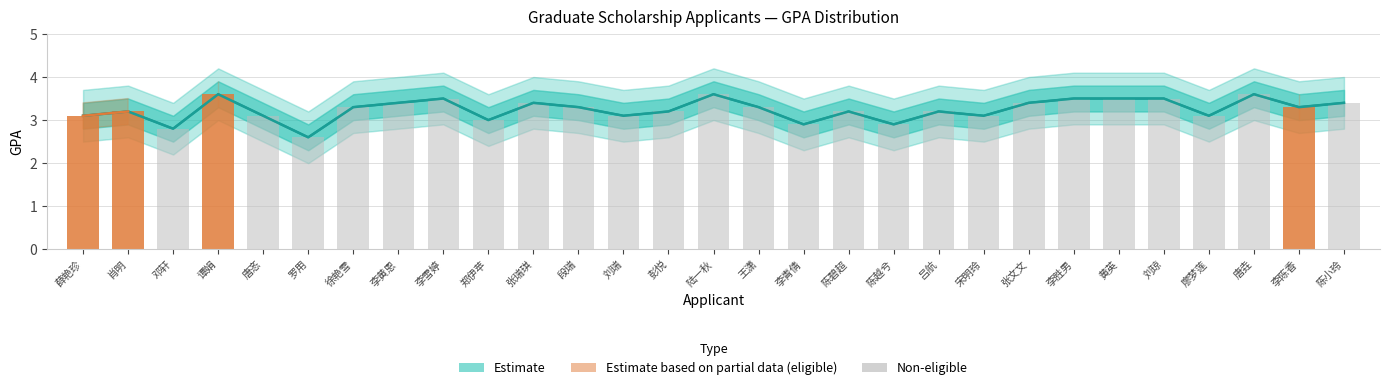

What is the change in value from 彭悦 to 唐垚?

+0.4